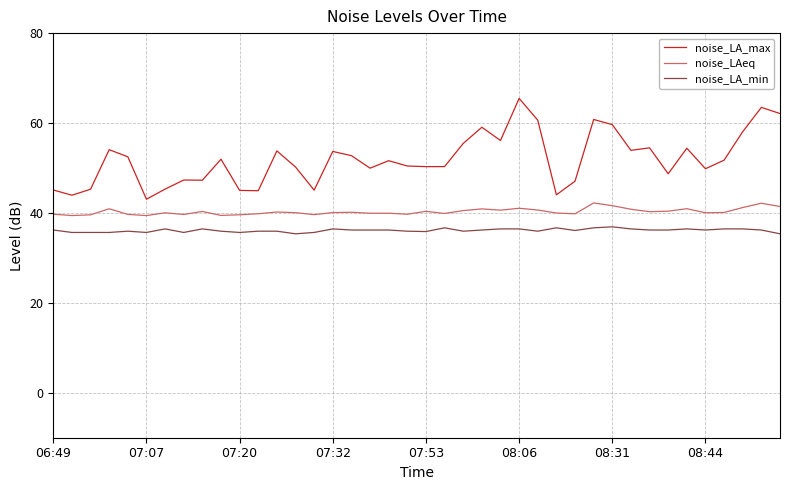

What is the sum of all noise_LAeq values?

1612.3